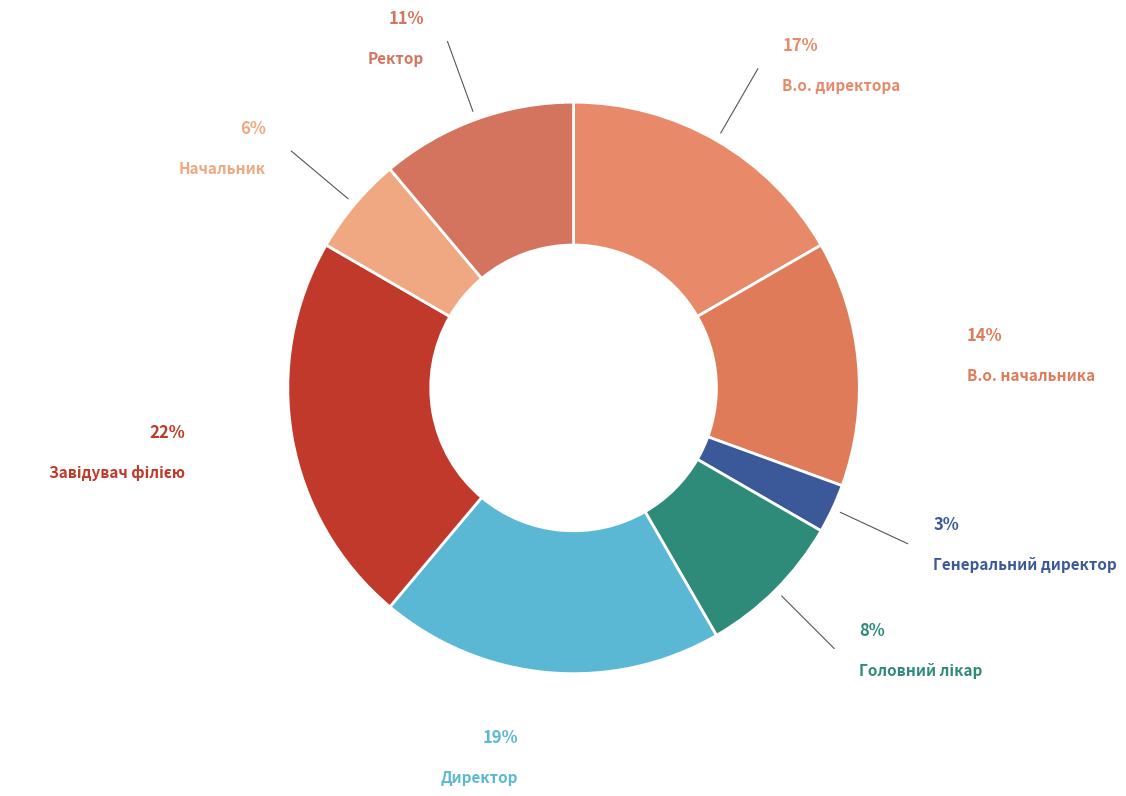

How many slices are in this pie chart?

8